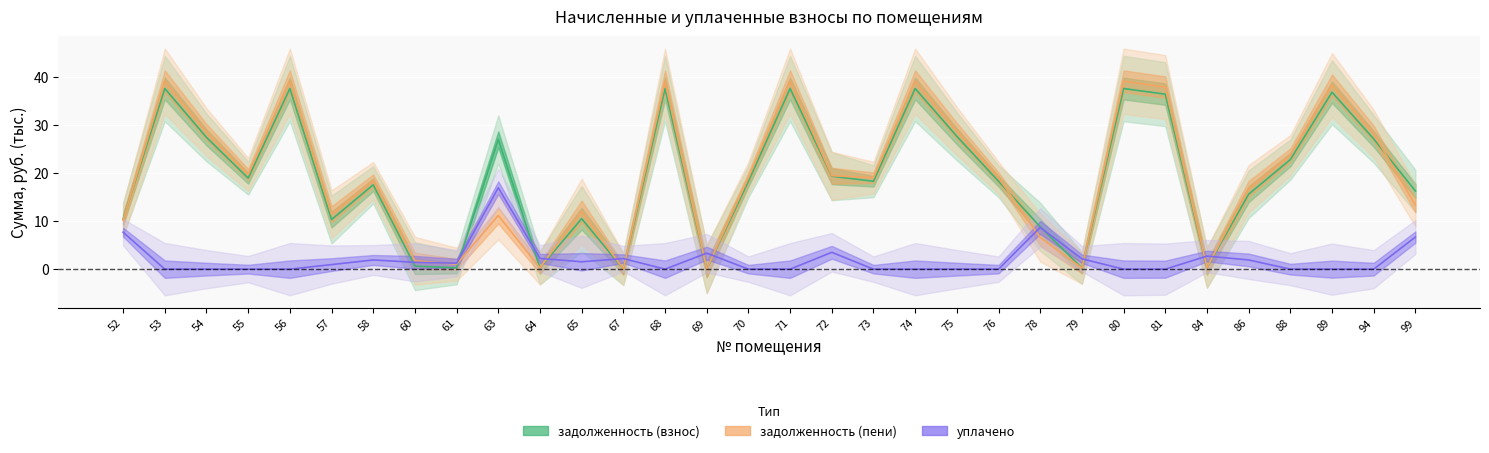

Which series changed the most between 58 and 88?

задолженность (пени)